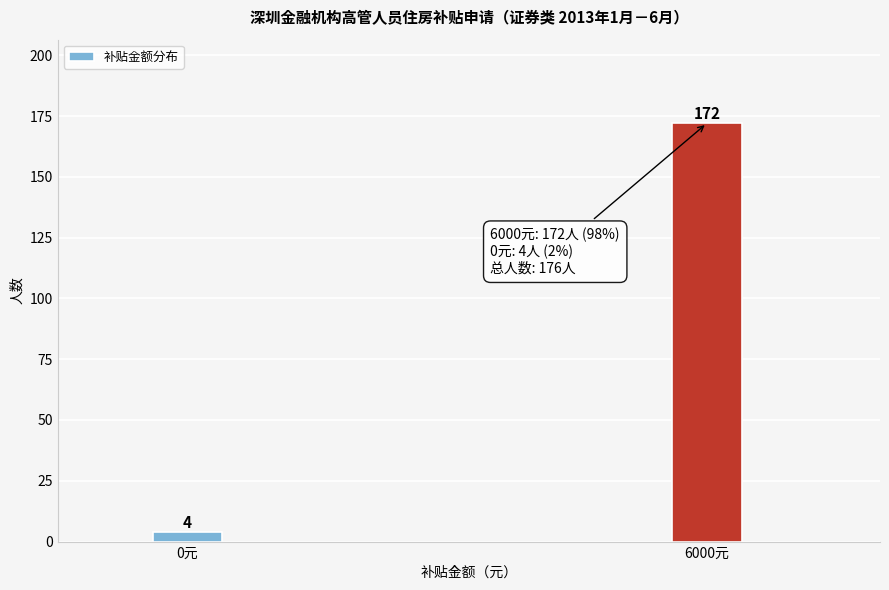

Reading right to left, extract all data points from this chart.

6000元=172	0元=4